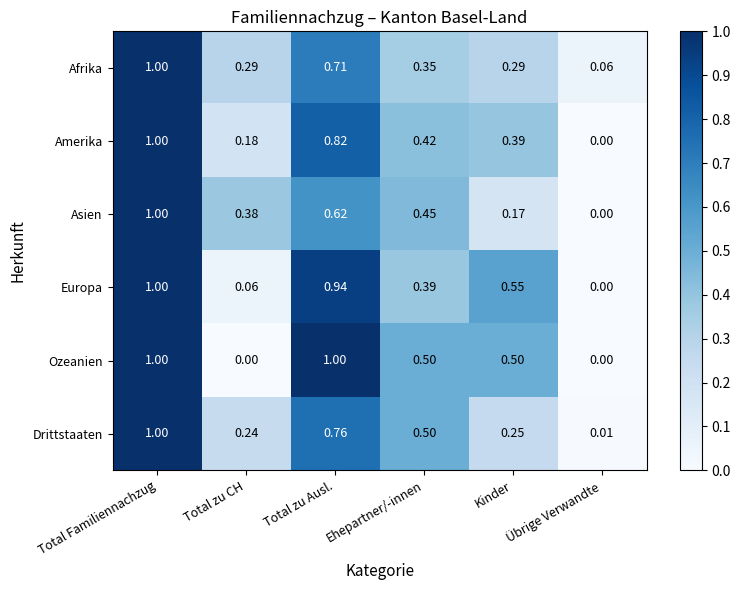

At which label is Afrika closest to 0?

Übrige Verwandte